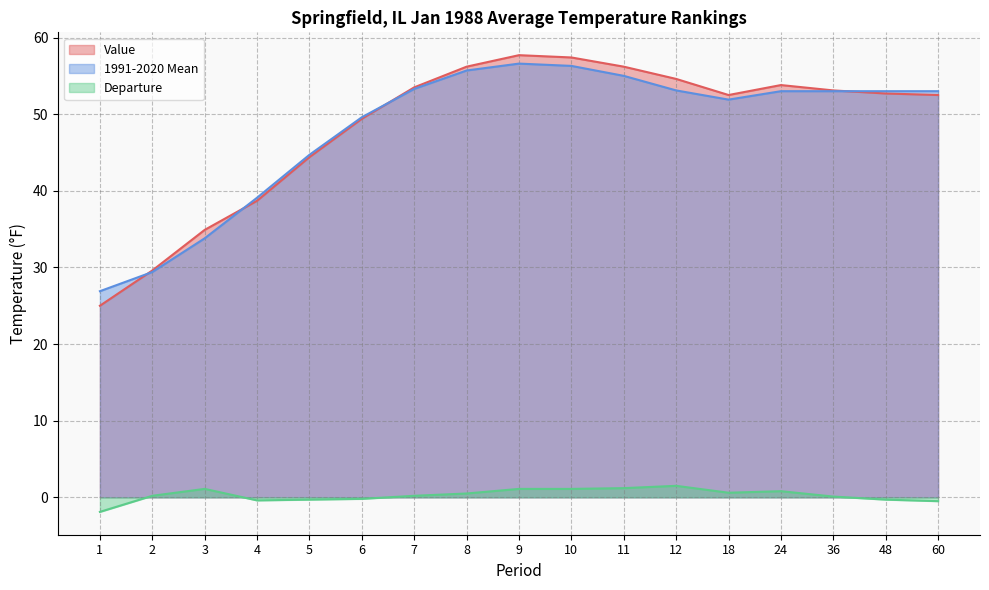

Reading left to right, transcribe all the data shown in this chart.

Value: 1=25.0	2=29.6	3=34.9	4=38.7	5=44.4	6=49.4	7=53.5	8=56.2	9=57.7	10=57.4	11=56.2	12=54.6	18=52.5	24=53.8	36=53.1	48=52.7	60=52.5
1991-2020 Mean: 1=26.9	2=29.4	3=33.8	4=39.1	5=44.7	6=49.6	7=53.3	8=55.7	9=56.6	10=56.3	11=55.0	12=53.1	18=51.9	24=53.0	36=53.0	48=53.0	60=53.0
Departure: 1=-1.9	2=0.2	3=1.1	4=-0.4	5=-0.3	6=-0.2	7=0.2	8=0.5	9=1.1	10=1.1	11=1.2	12=1.5	18=0.6	24=0.8	36=0.1	48=-0.3	60=-0.5